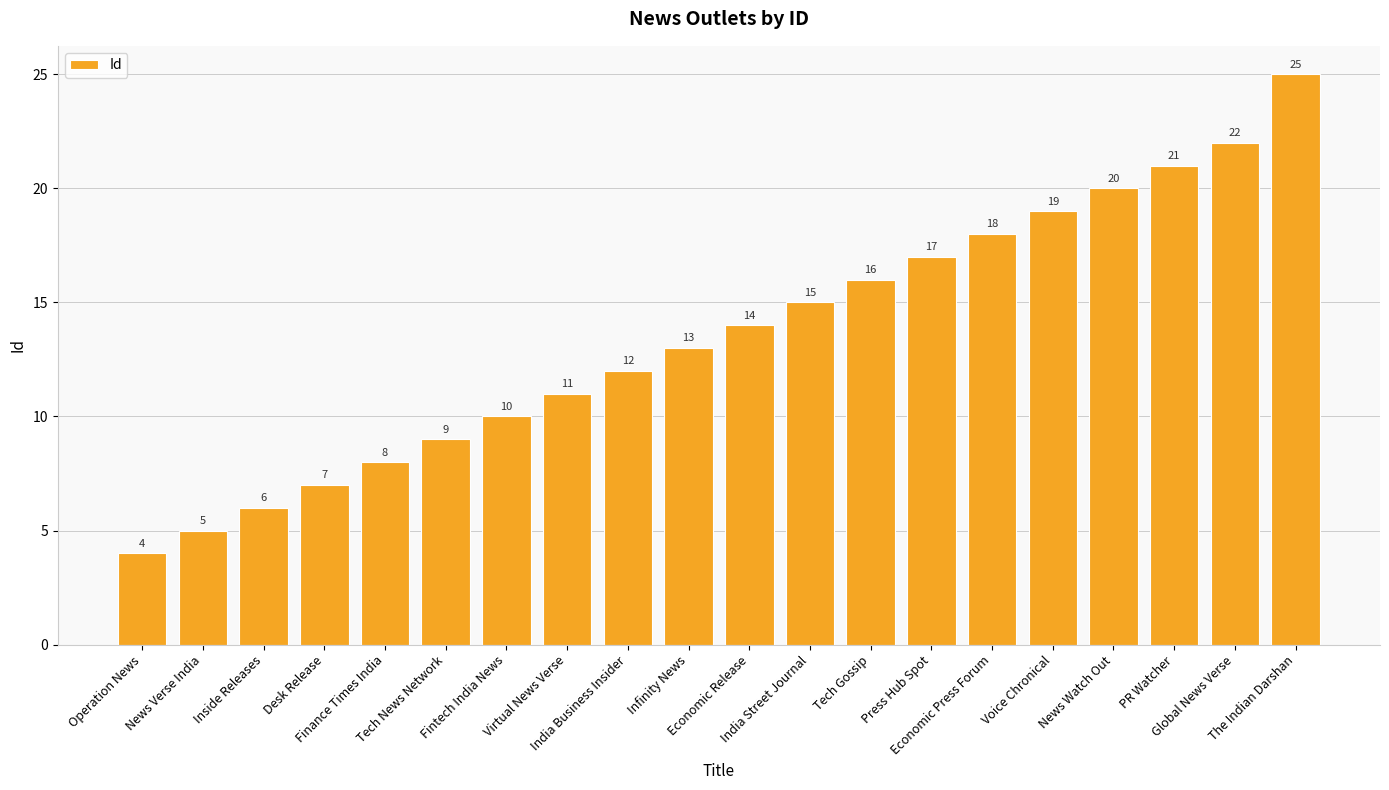

Which label corresponds to the smallest value in the chart?

Operation News